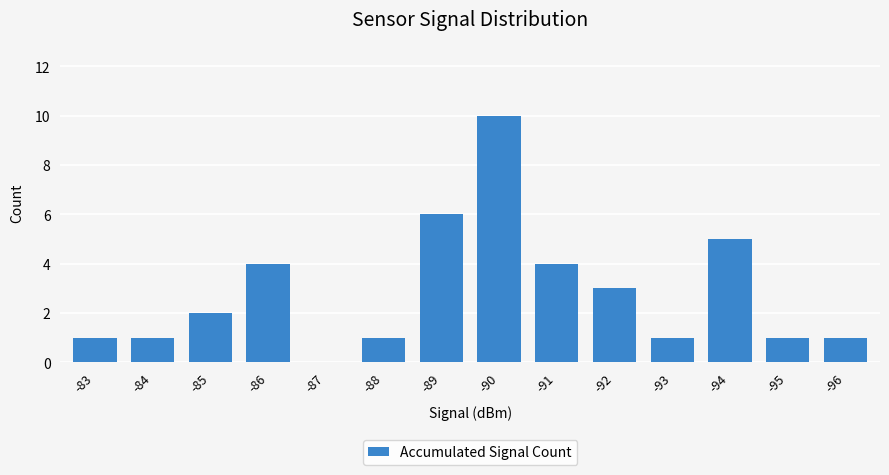

How many positive values are there?

13